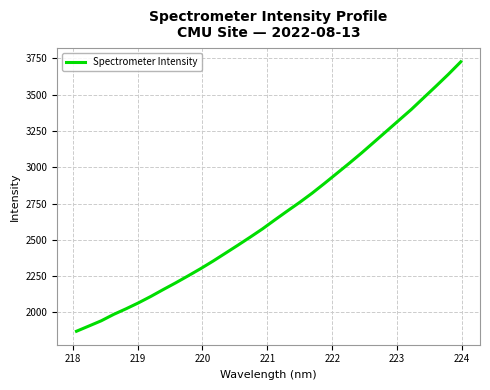

What is the smallest value displayed?

1870.7